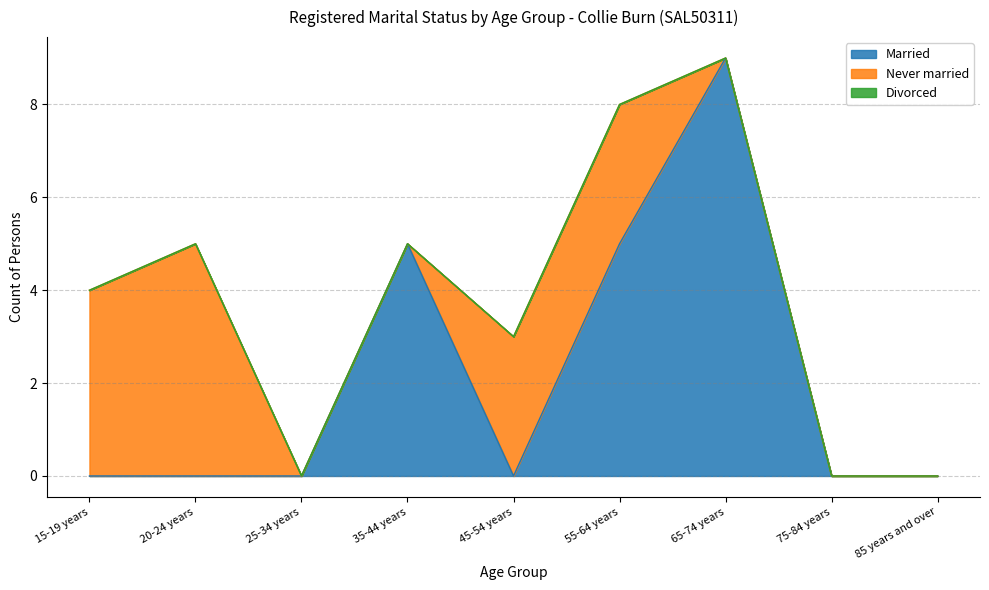

Which category has the lowest value in the Divorced series?

15-19 years